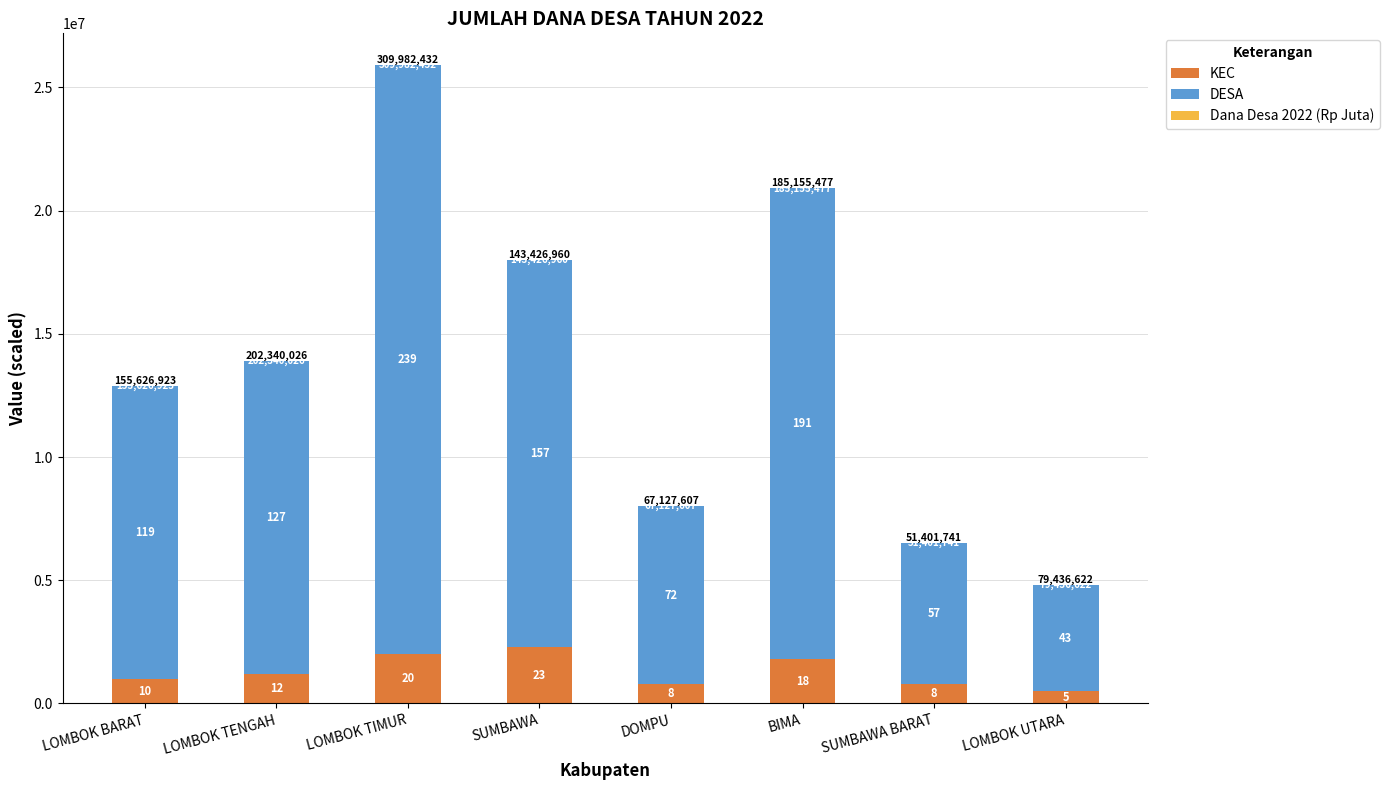

Are the bars horizontal?

No